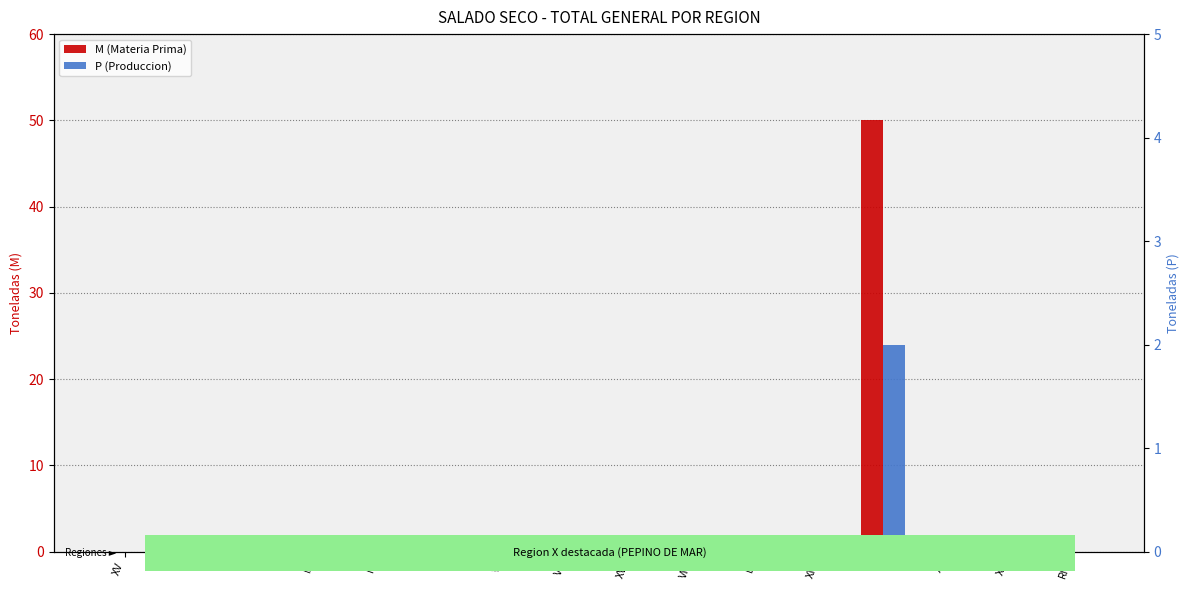

What position from the right is RM?

1